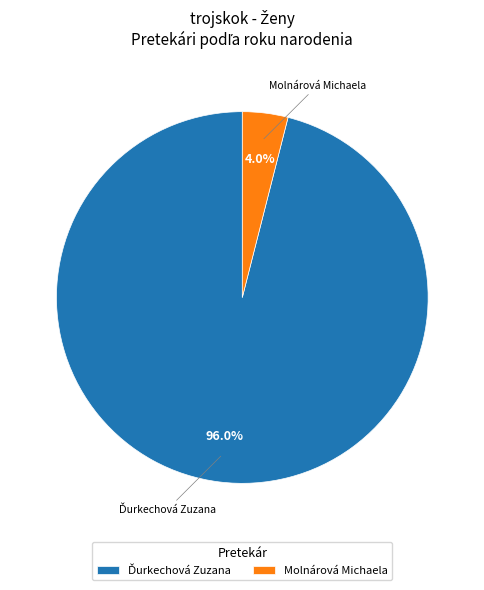

What portion of the pie excludes Molnárová Michaela?

96.0%